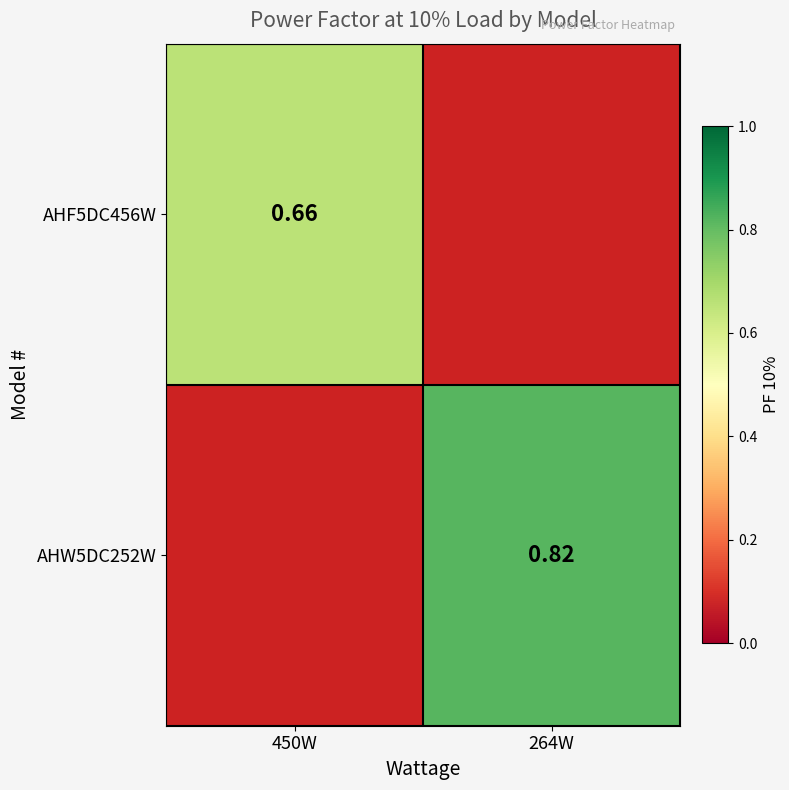

List the series in order of their overall mean, lowest first.

AHF5DC456W, AHW5DC252W